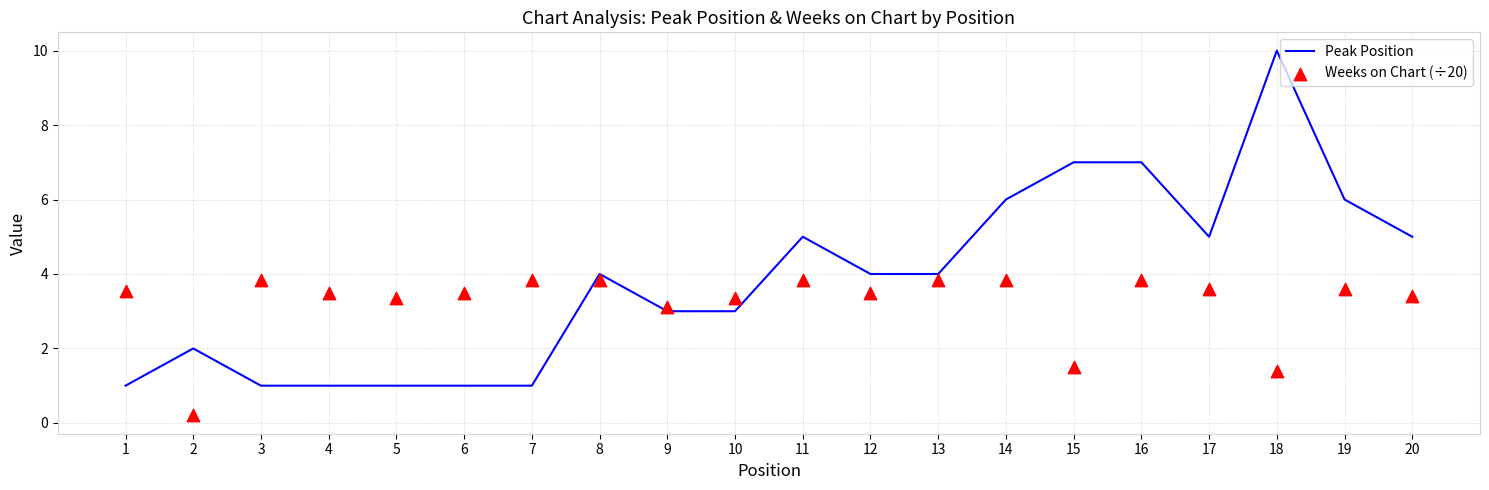

At which category is the sum across all series the highest?

18